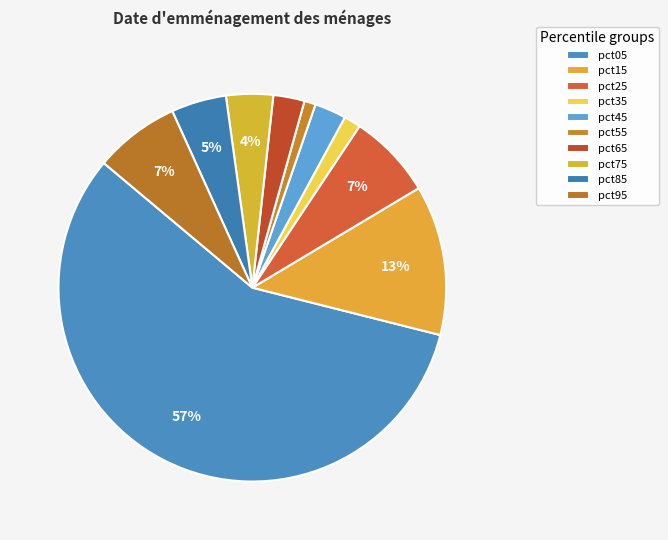

How many slices are in this pie chart?

10